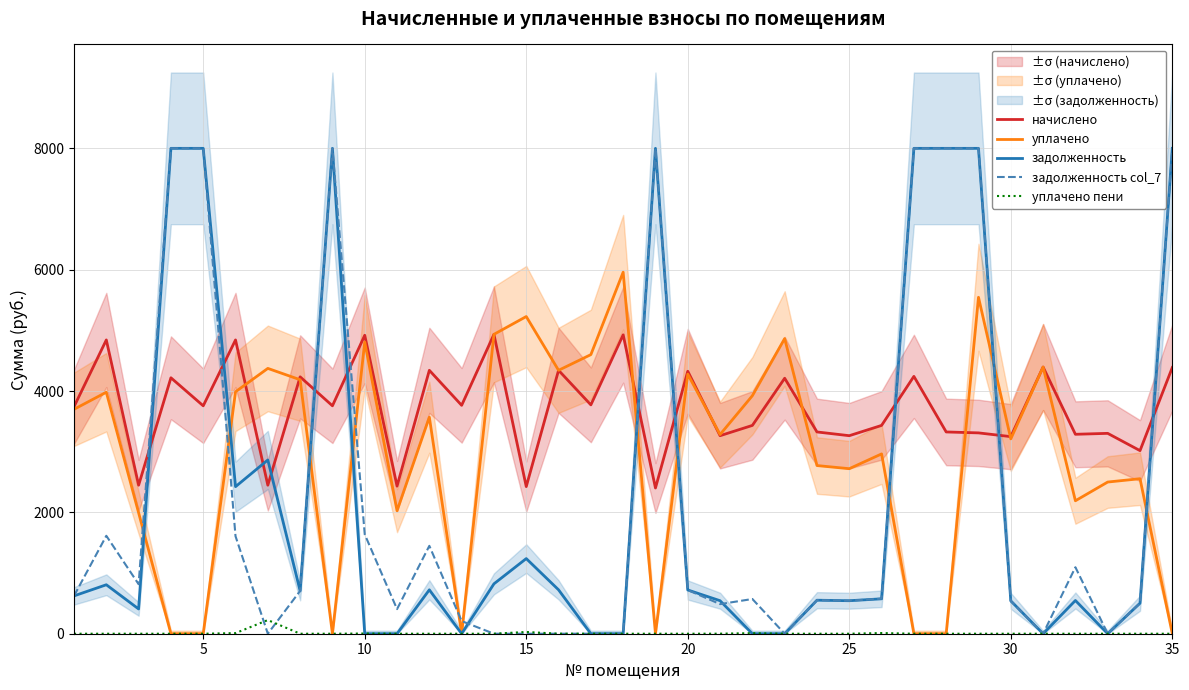

How many times do задолженность and начислено cross each other?

11